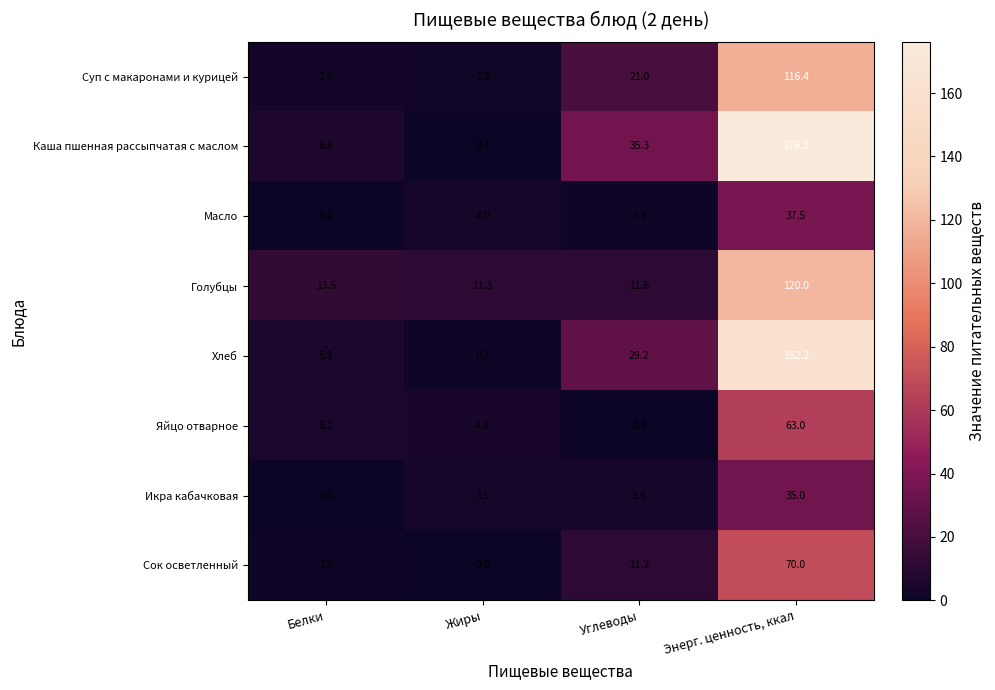

Rank the series by their maximum value, from highest to lowest.

Каша пшенная рассыпчатая с маслом, Хлеб, Голубцы, Суп с макаронами и курицей, Сок осветленный, Яйцо отварное, Масло, Икра кабачковая